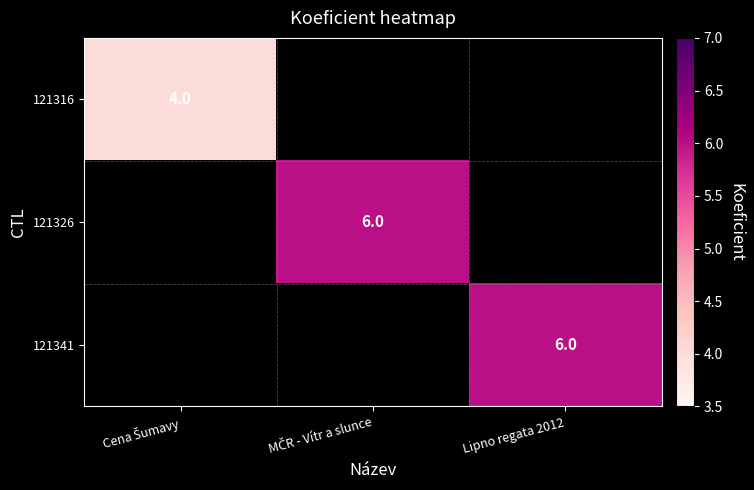

The value of 121341 at Lipno regata 2012 is 9. True or false?

False